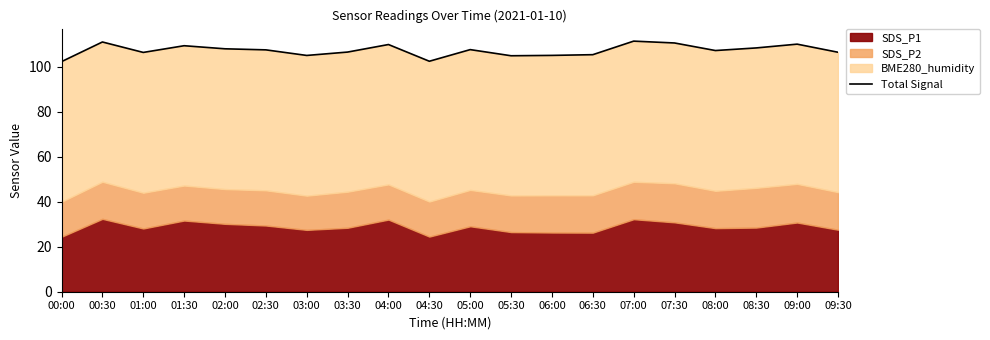

What is the minimum value shown in the chart?

102.2